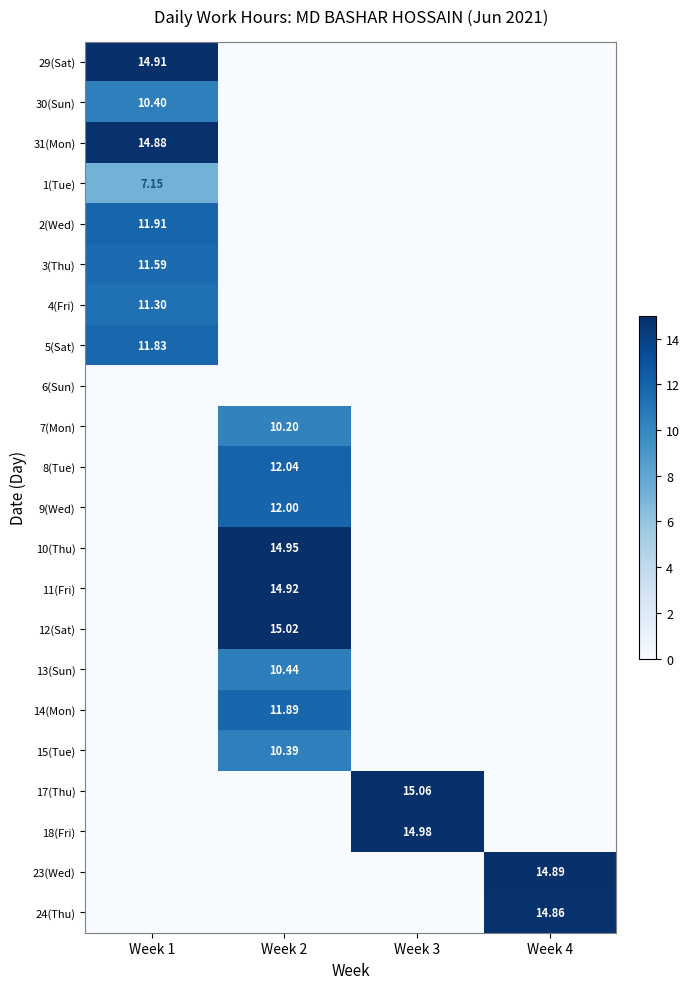

The value of 30(Sun) at Week 4 is 0.0. True or false?

True